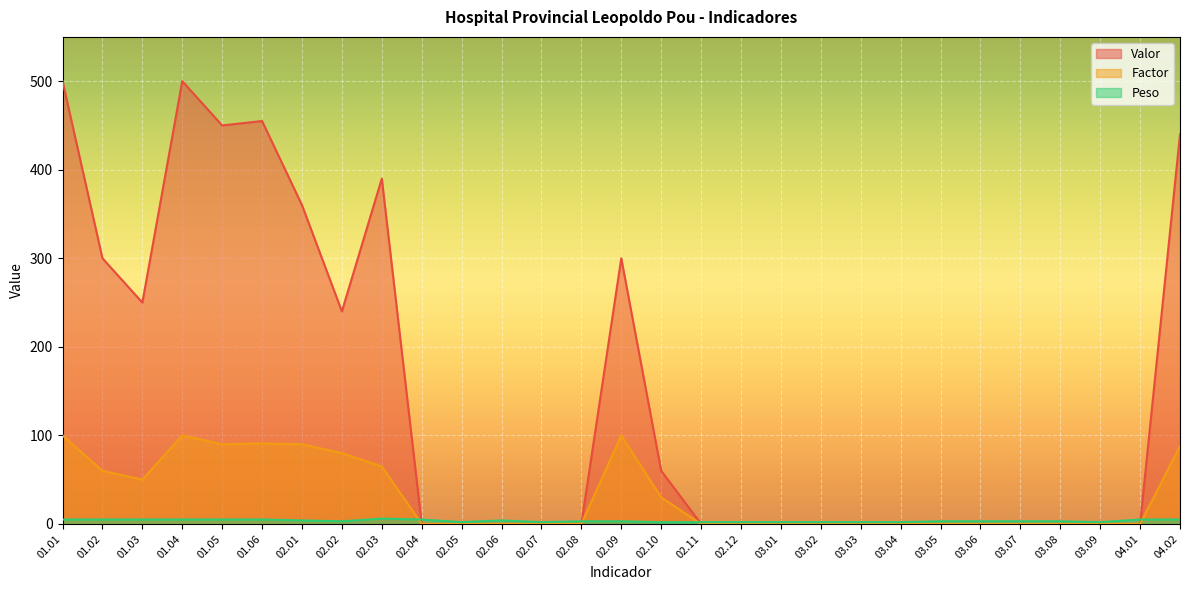

What is the difference between the maximum and minimum values in the Peso series?

4